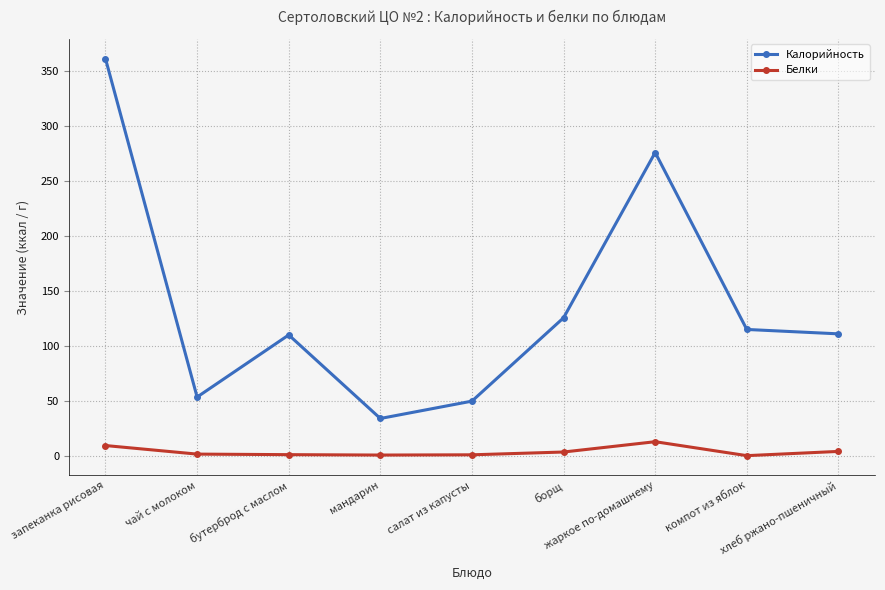

What is the greatest value displayed?

361.3